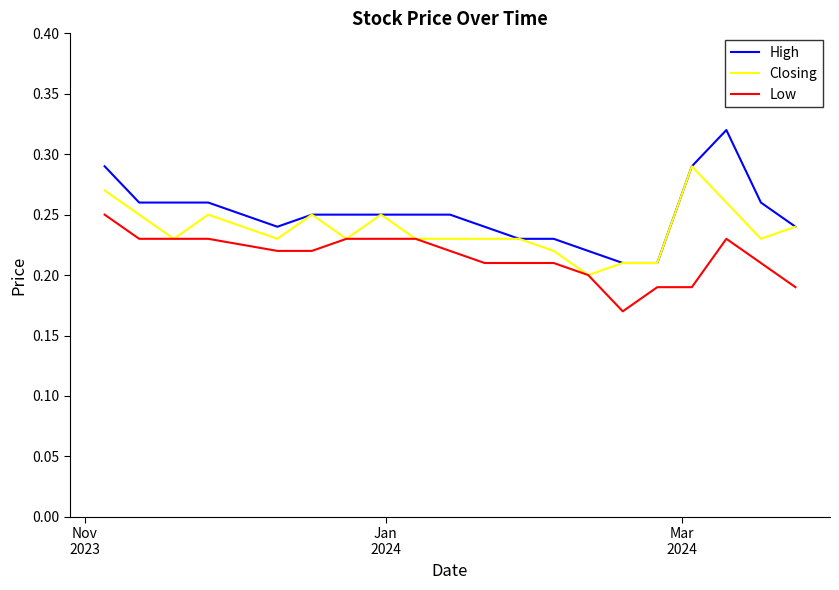

Which series has the widest spread of values?

High